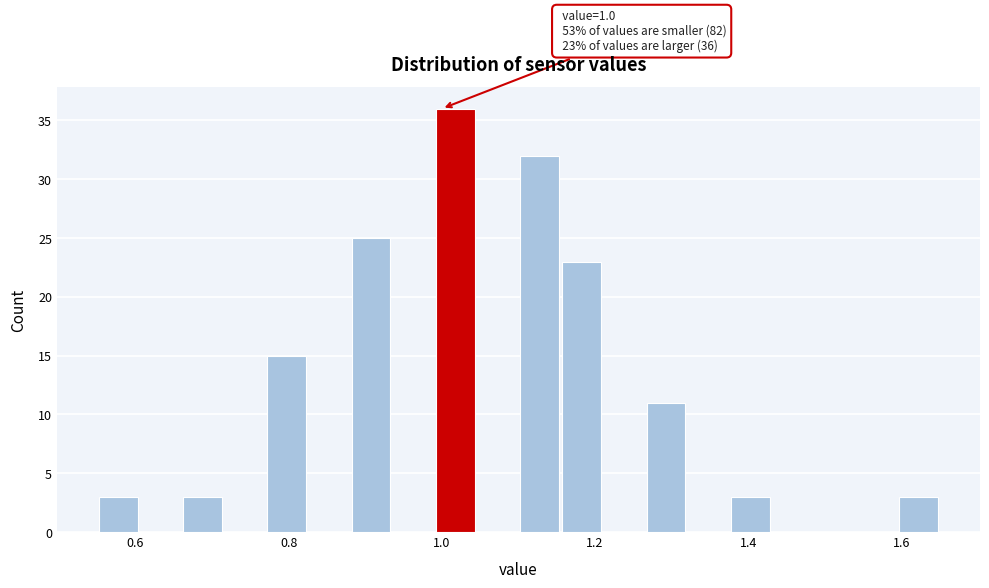

Read against the x-axis, roughly where is the centre of the tallest bar?

1.02